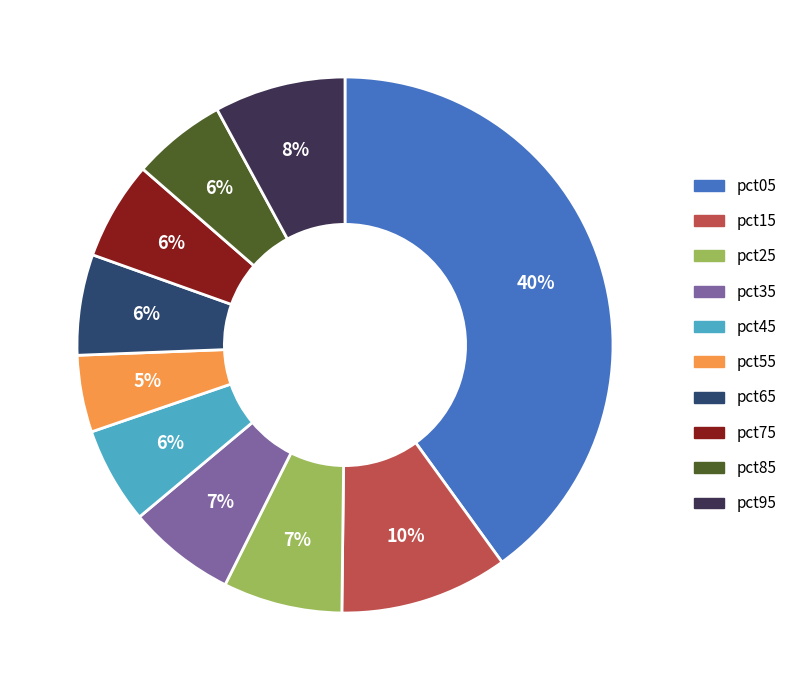

How many slices are in this pie chart?

10